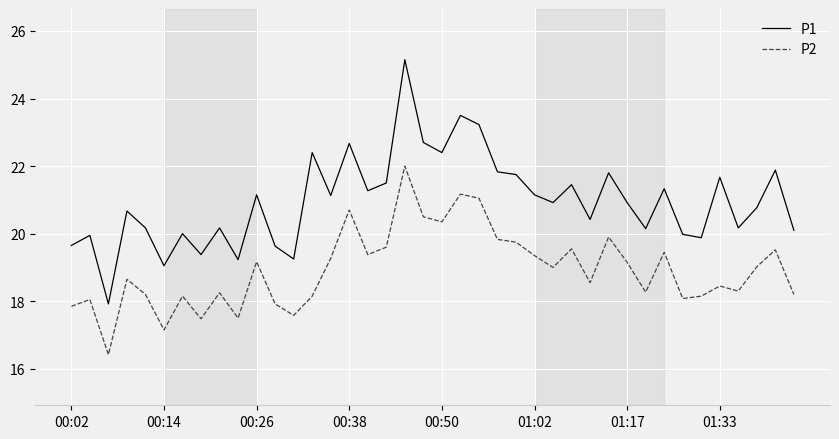

Does the chart have visible grid lines?

Yes